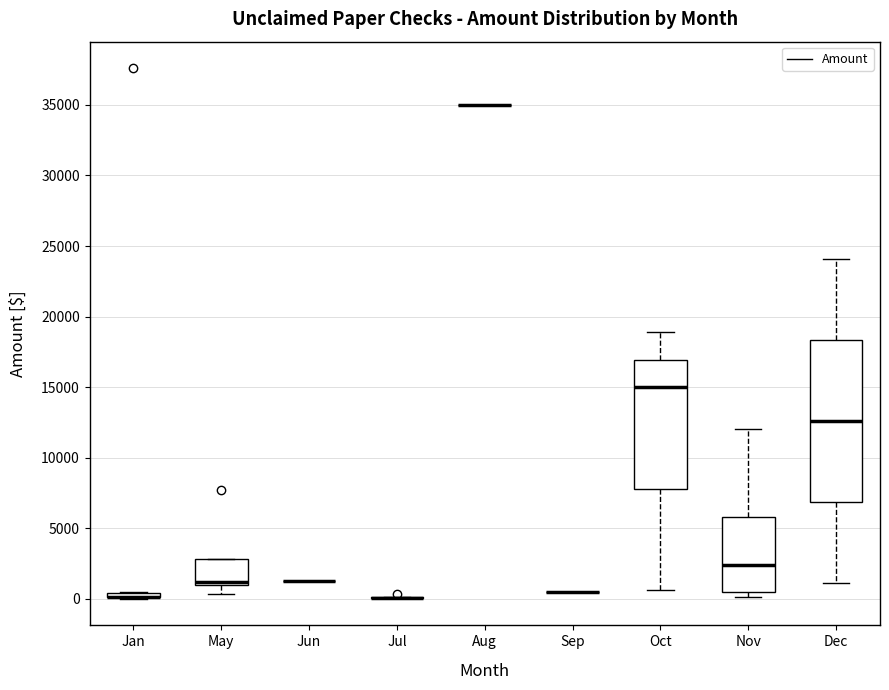

Comparing the boxes themselves (not the whiskers), which one is the tallest?

Dec